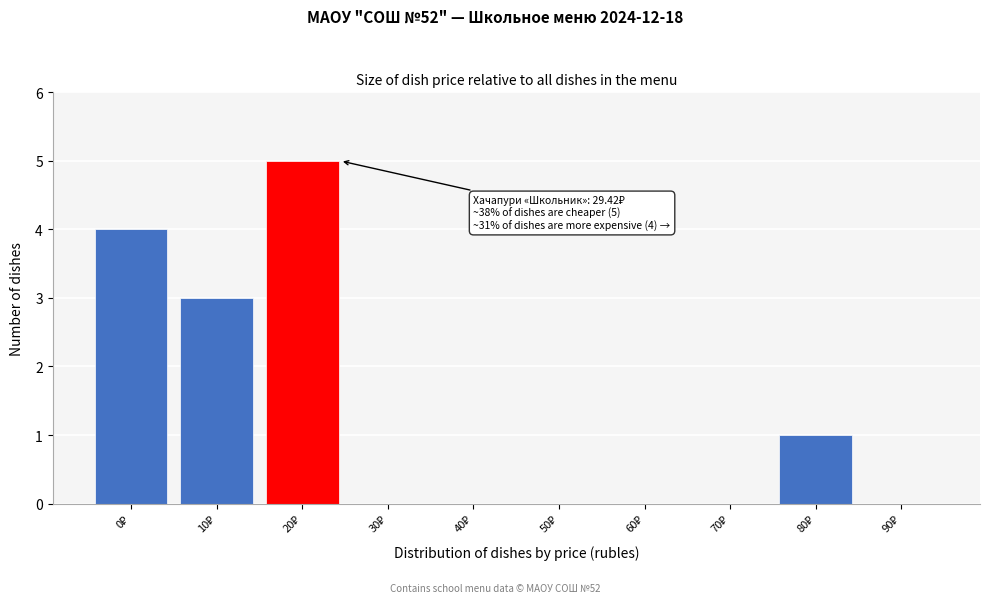

What is the sum of all values?

13